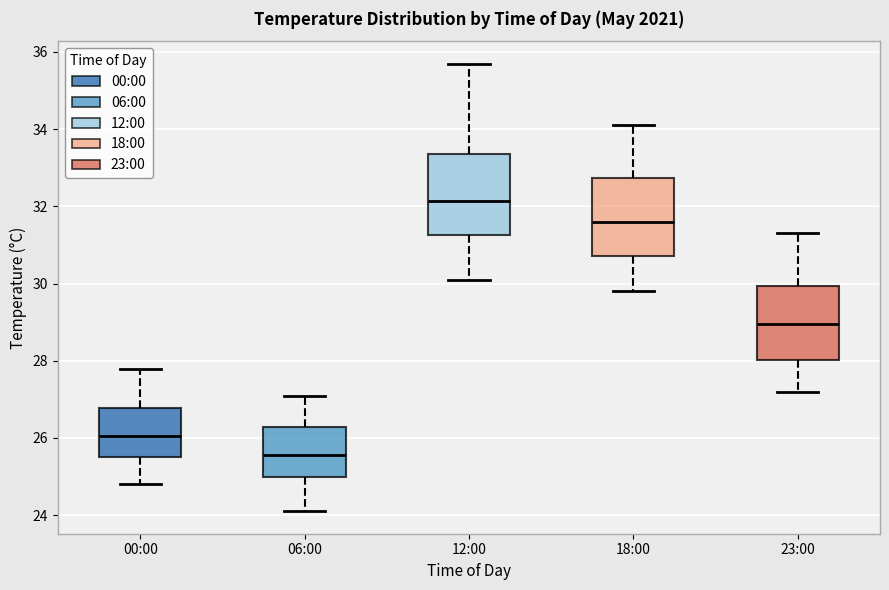

Reading left to right, read every box against the y-axis: the position of its median line, the range the box covers, and the ends of its whiskers. The values are not printed on the chart, so give them approximately, as read against the axis.

00:00: median 26.0, box 25.6 to 26.8, whiskers 24.8 to 27.8
06:00: median 25.6, box 25.0 to 26.2, whiskers 24.2 to 27.2
12:00: median 32.2, box 31.2 to 33.4, whiskers 30.2 to 35.8
18:00: median 31.6, box 30.8 to 32.8, whiskers 29.8 to 34.2
23:00: median 29.0, box 28.0 to 30.0, whiskers 27.2 to 31.4